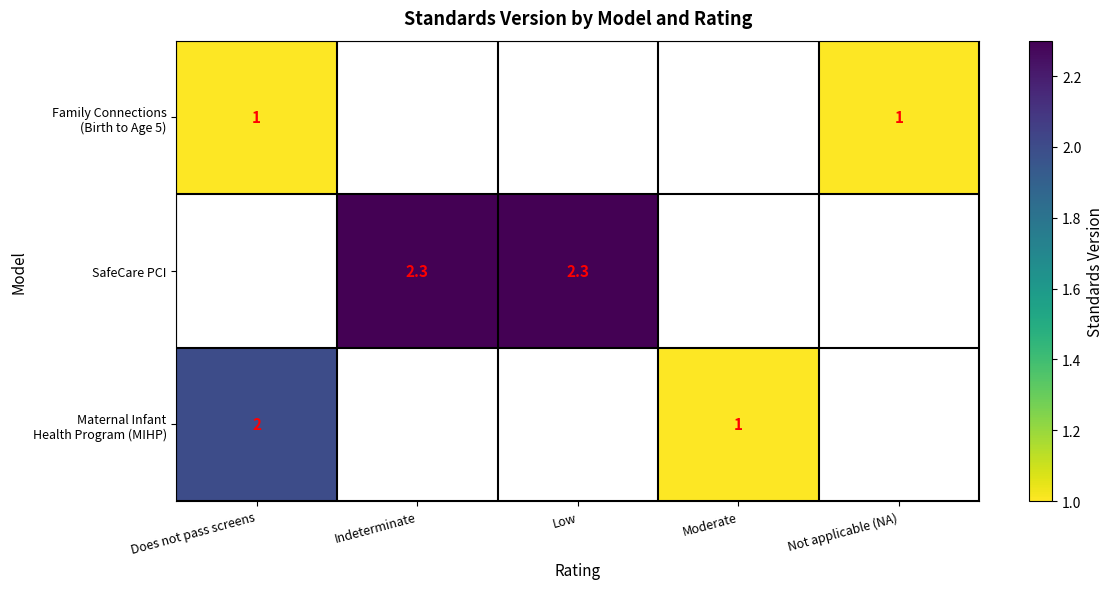

True or false: SafeCare PCI has a value of 3.8 at Low.

False